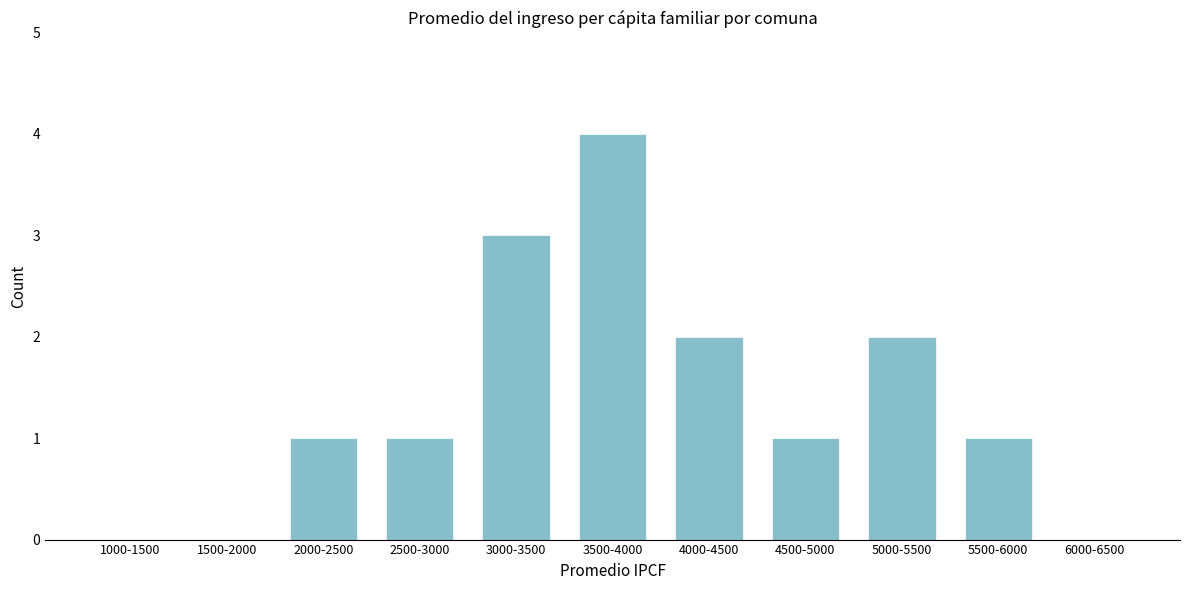

Reading left to right, list all the values displayed in this chart.

1000-1500=0	1500-2000=0	2000-2500=1	2500-3000=1	3000-3500=3	3500-4000=4	4000-4500=2	4500-5000=1	5000-5500=2	5500-6000=1	6000-6500=0